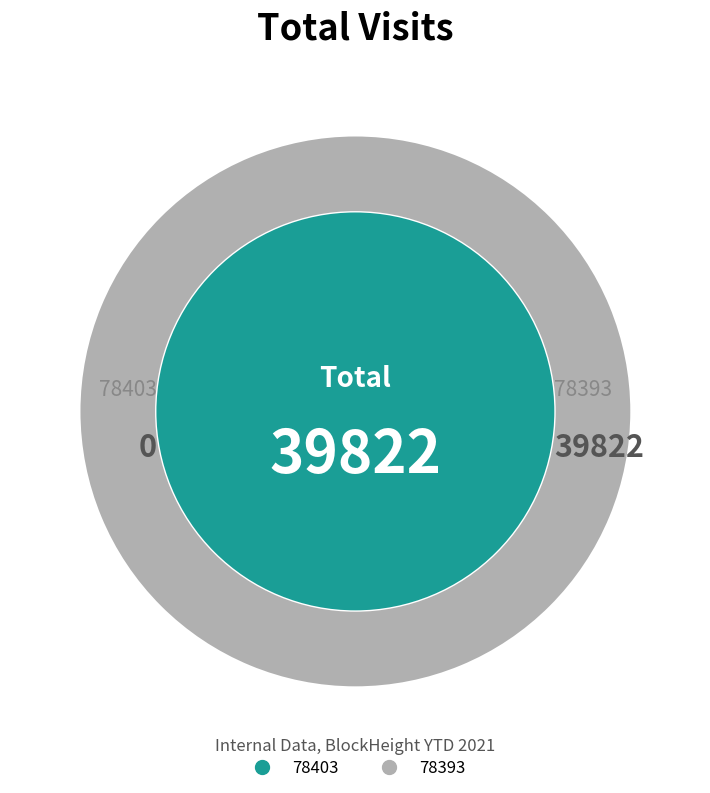

What percentage do 78403 and 78393 together represent?

100.0%